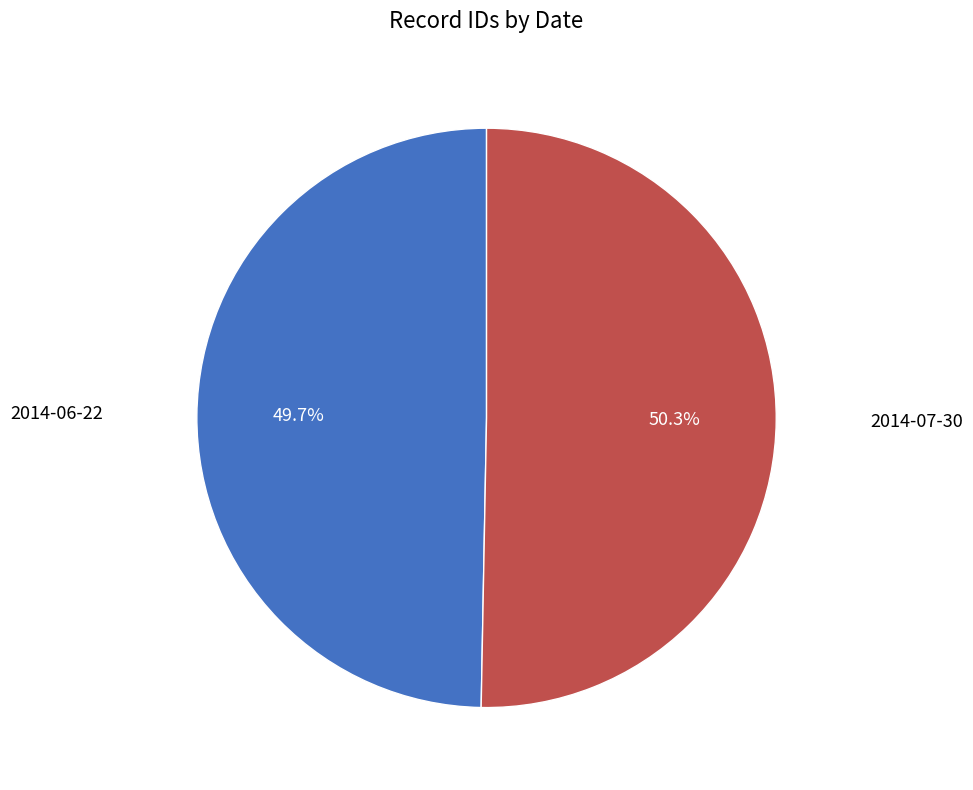

How many segments does this pie chart have?

2